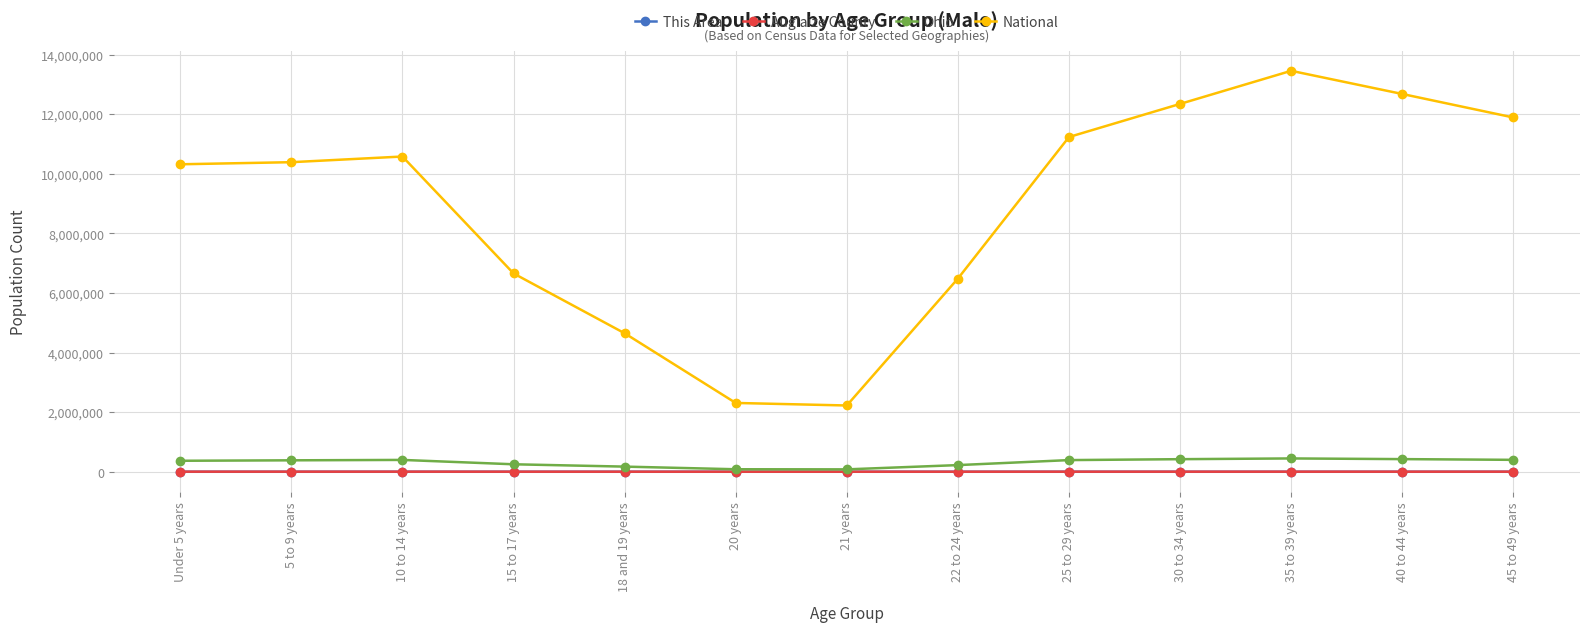

What is the difference between the Ohio values at 10 to 14 years and 22 to 24 years?

173939